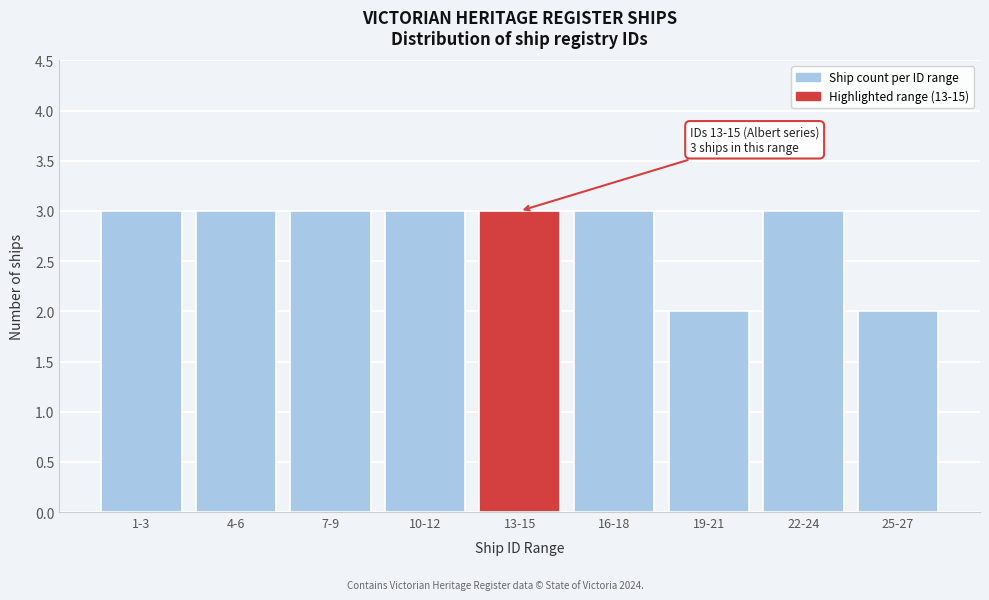

Reading left to right, what are all the values shown in this chart?

3	3	3	3	3	3	2	3	2